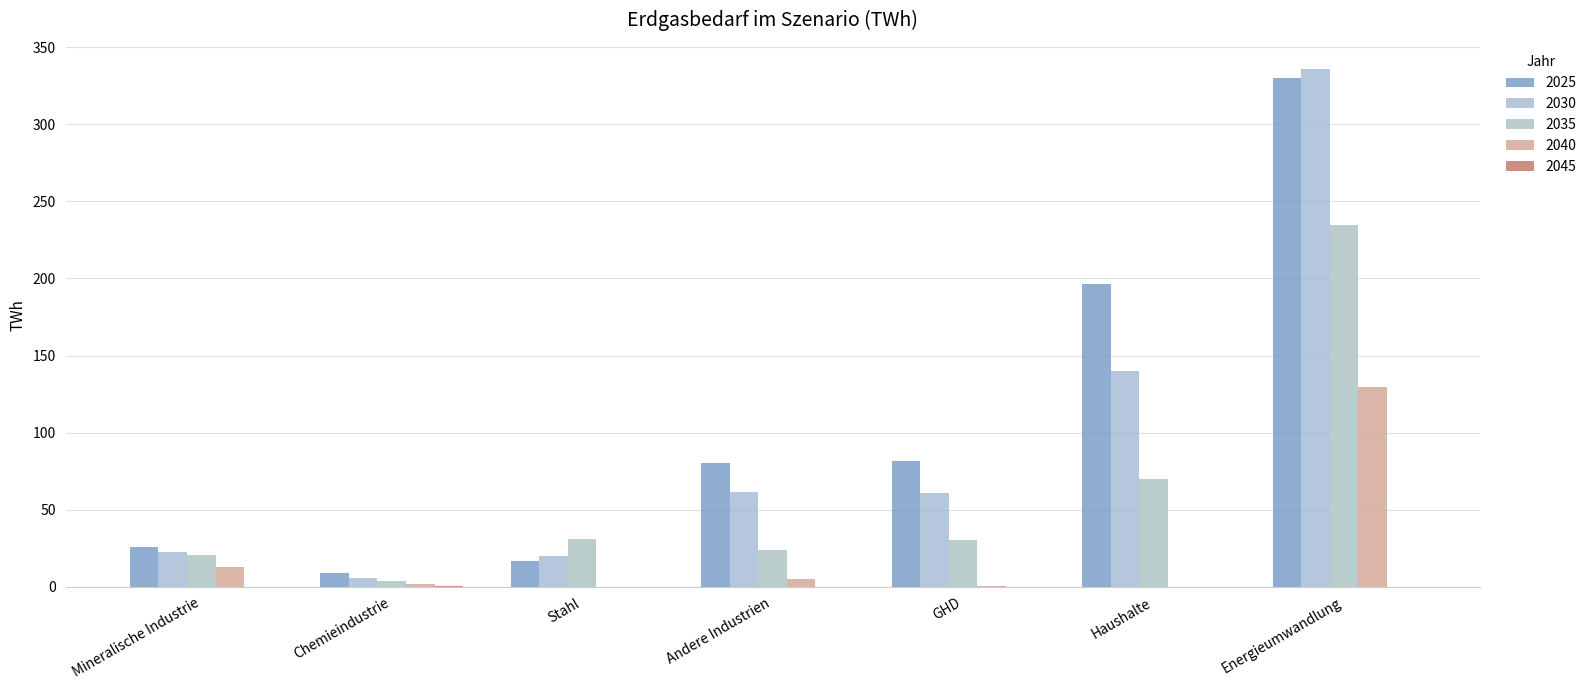

Is it true that 2030 equals 336.2 at Energieumwandlung?

True